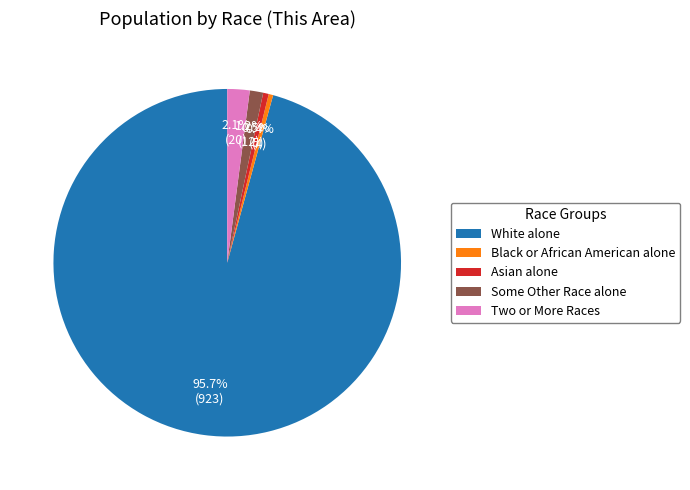

Which category accounts for the majority?

White alone